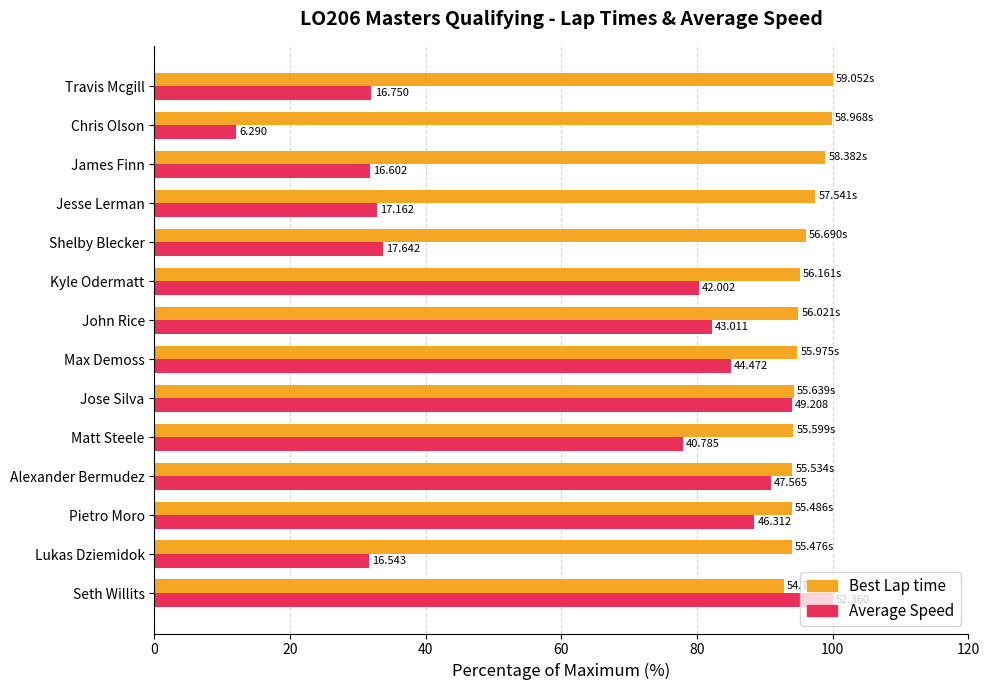

Which series has the widest spread of values?

Average Speed